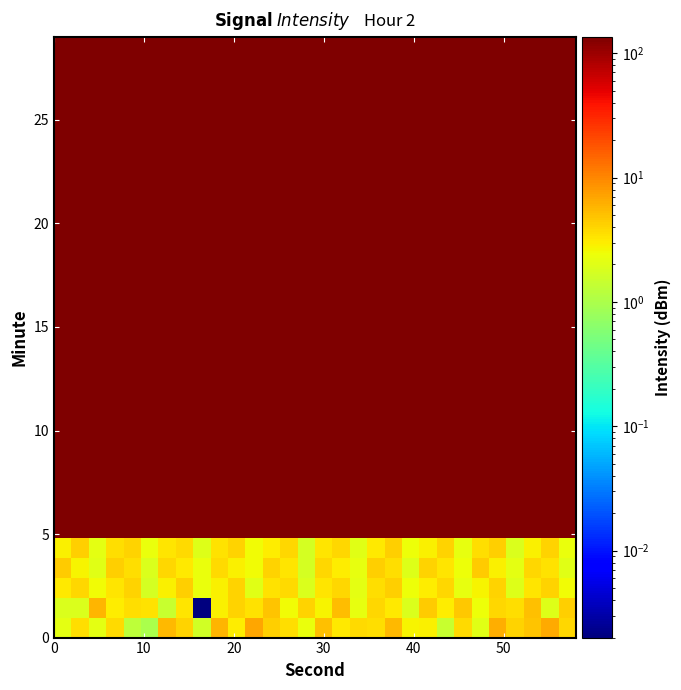

How many series are shown in this chart?

30